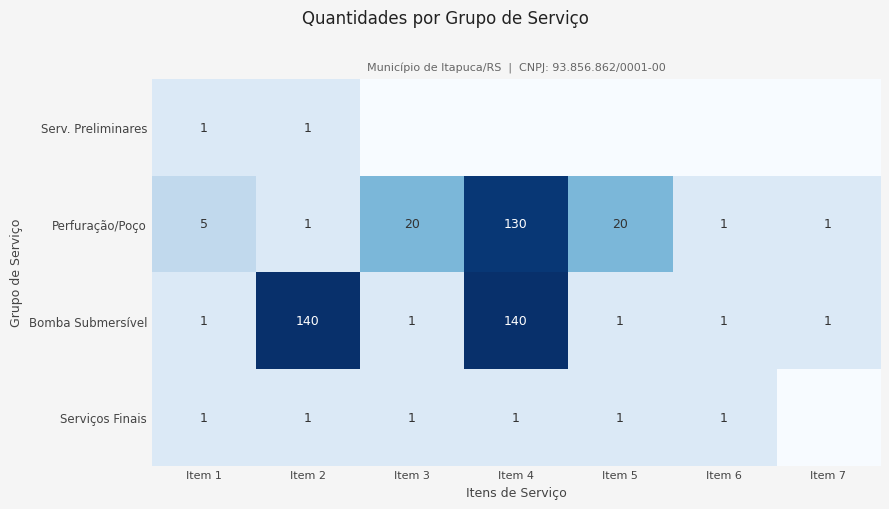

What is the difference between the Perfuração/Poço values at Item 1 and Item 6?

4